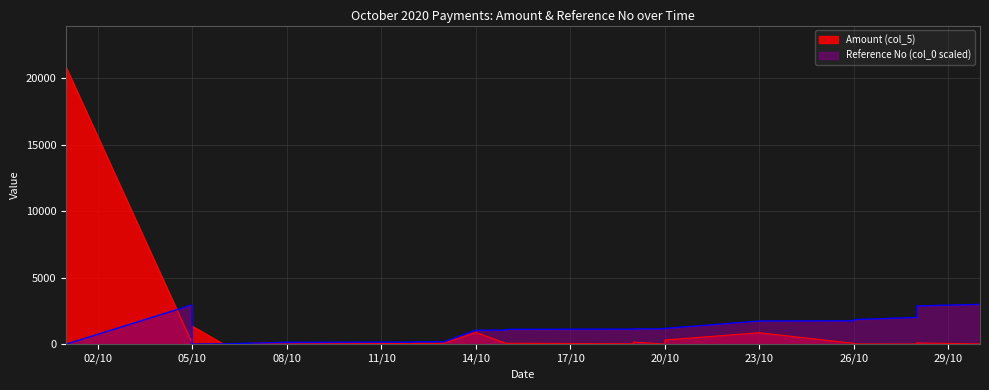

True or false: Amount (col_5) has more than 0 interior local peaks.

True